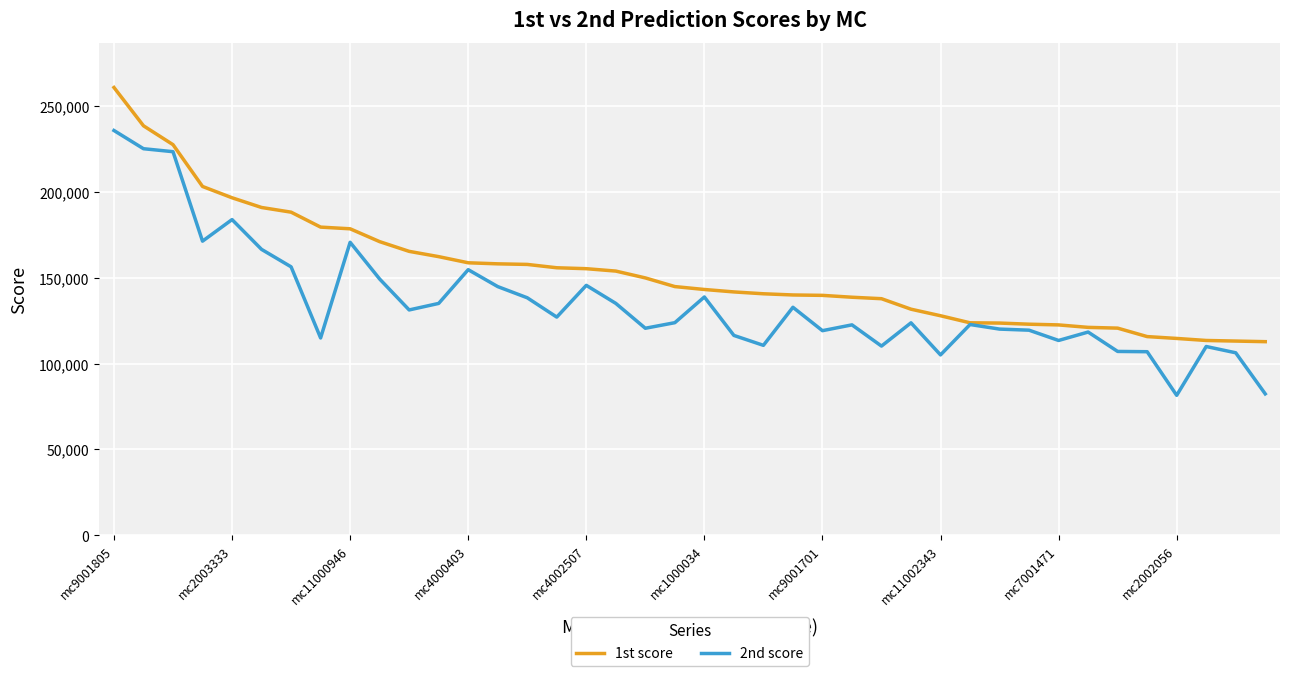

Rank the series by their average value, from lowest to highest.

2nd score, 1st score